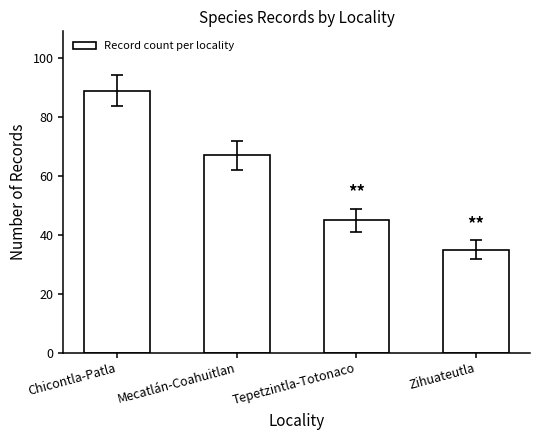

List the labels in order of value, largest first.

Chicontla-Patla, Mecatlán-Coahuitlan, Tepetzintla-Totonaco, Zihuateutla